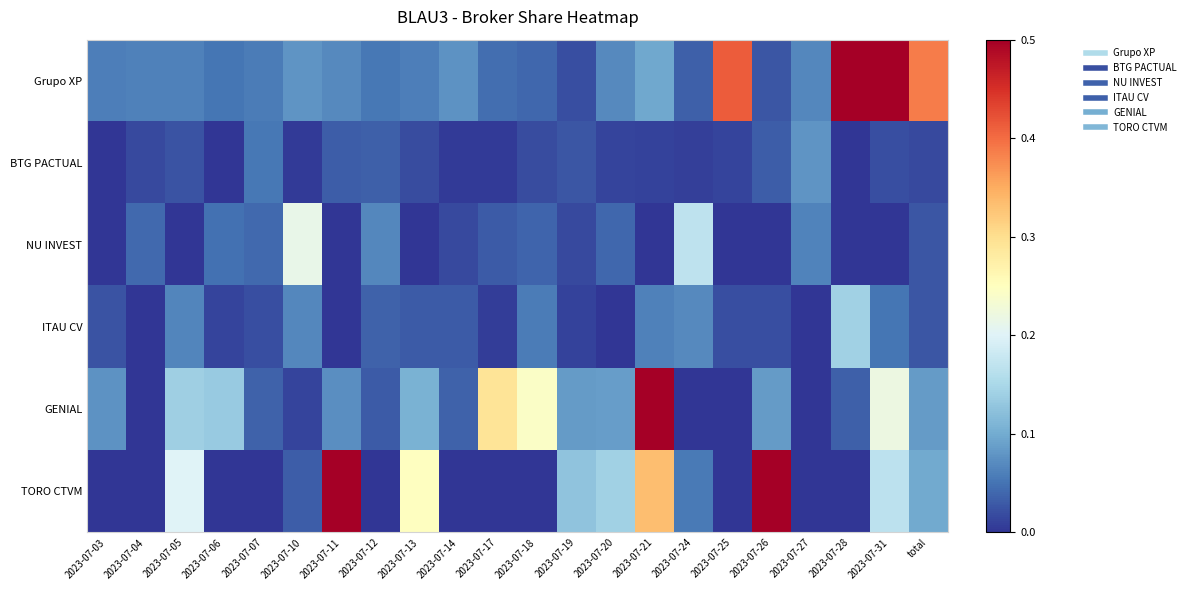

List the series in order of their peak value, lowest first.

BTG PACTUAL, ITAU CV, NU INVEST, GENIAL, TORO CTVM, Grupo XP